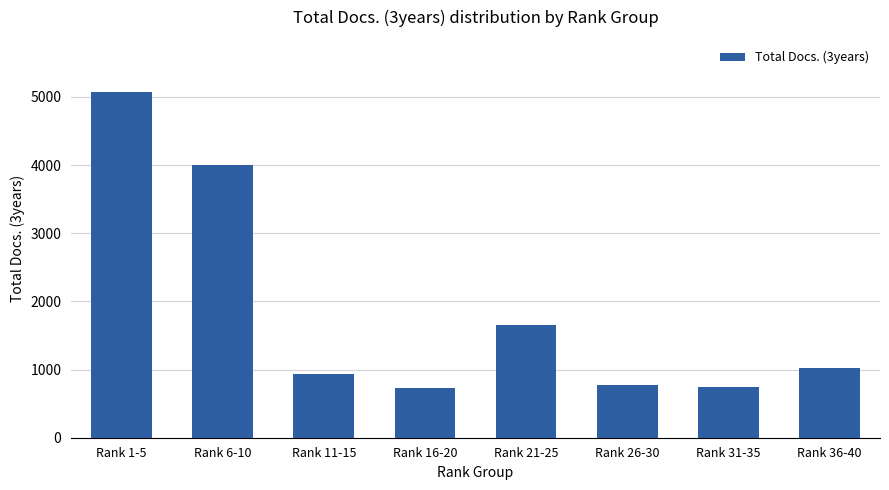

What is the difference between the values at Rank 16-20 and Rank 6-10?

3281